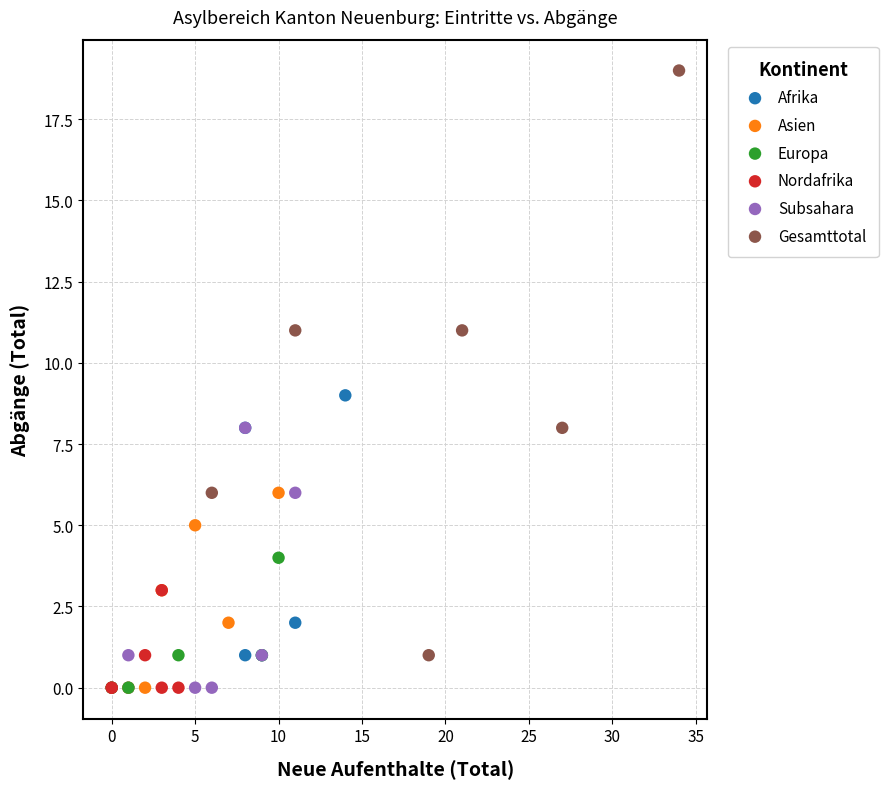

What are all the series names shown in the legend?

Afrika, Asien, Europa, Nordafrika, Subsahara, Gesamttotal